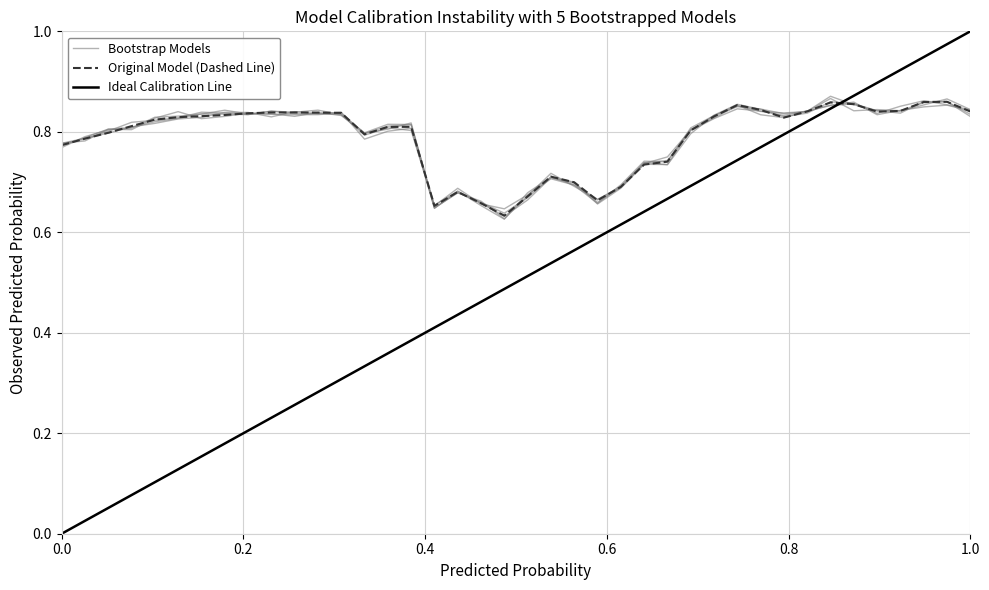

What is the average value?

0.8